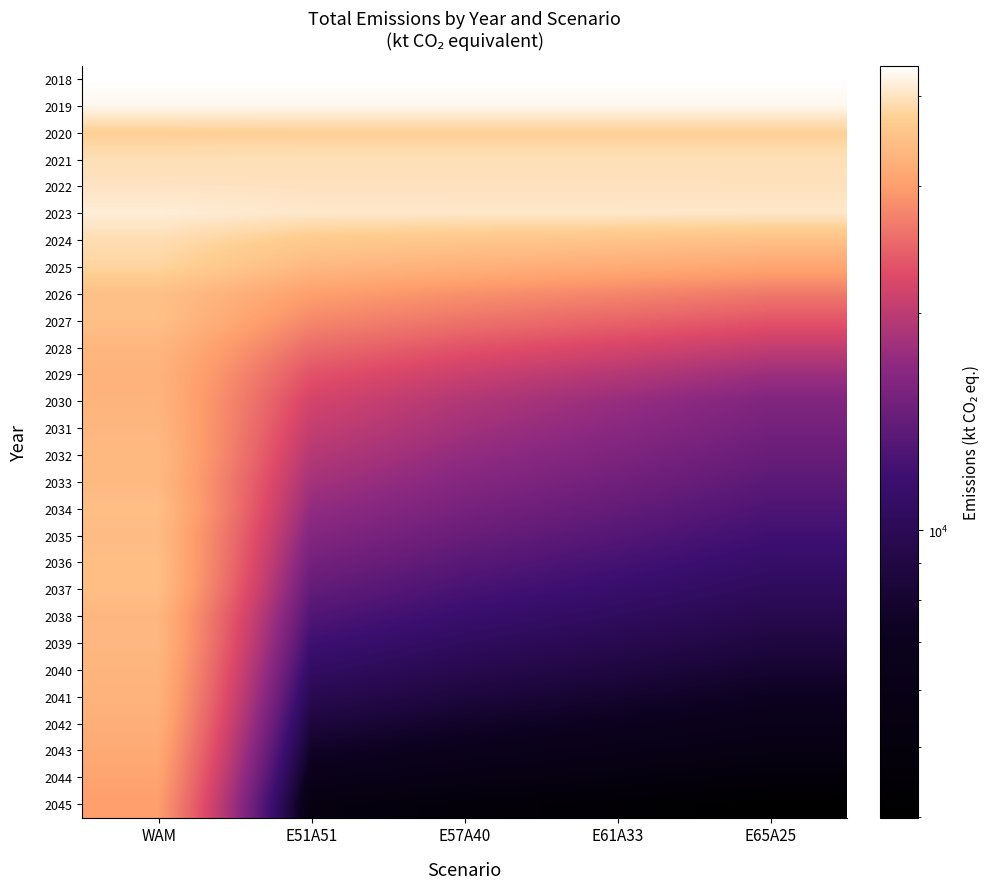

What is the difference between the highest and lowest values at E61A33?

39656.5